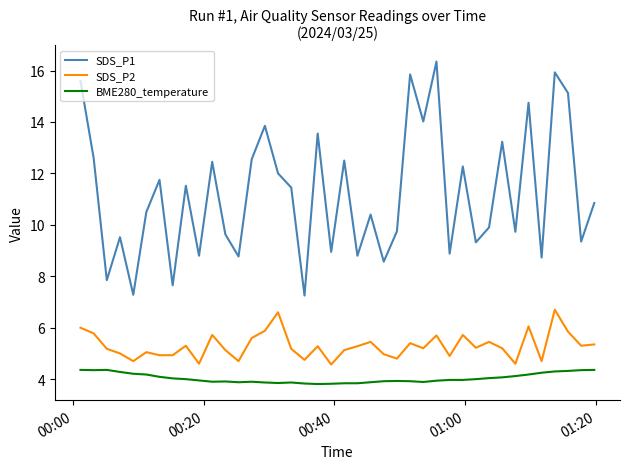

What is the difference between the maximum and minimum values in the BME280_temperature series?

0.6